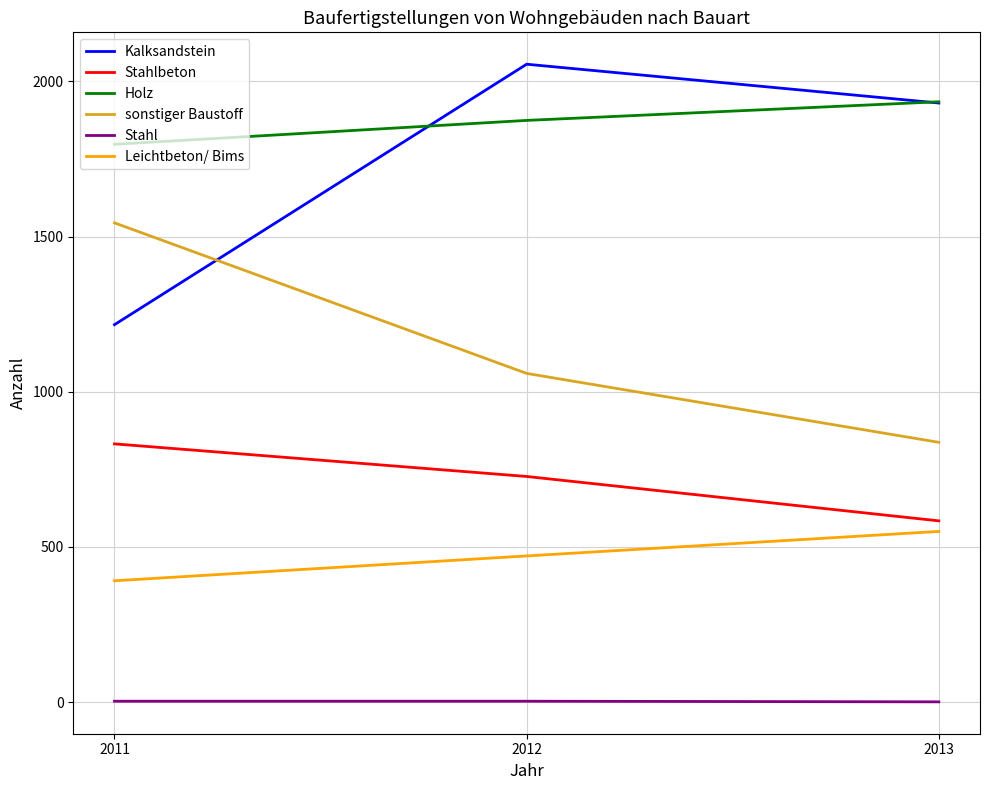

Is it true that sonstiger Baustoff equals 1059 at 2012?

True